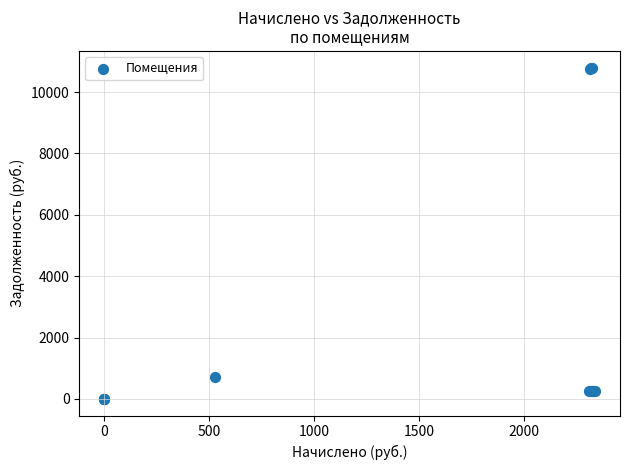

What Y value in the scatter plot is closest to 5399?

700.5